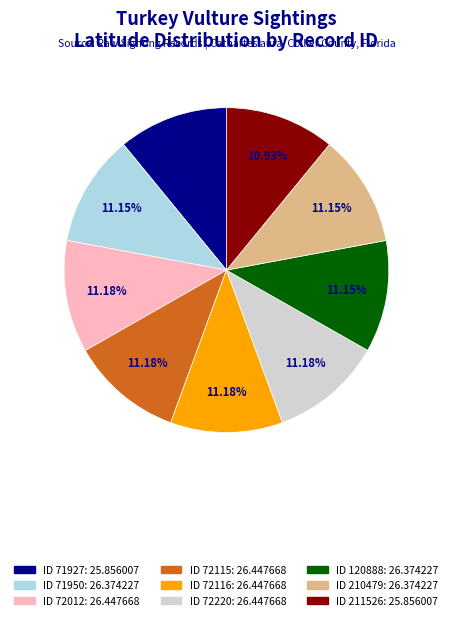

Is there a majority slice in this chart?

No